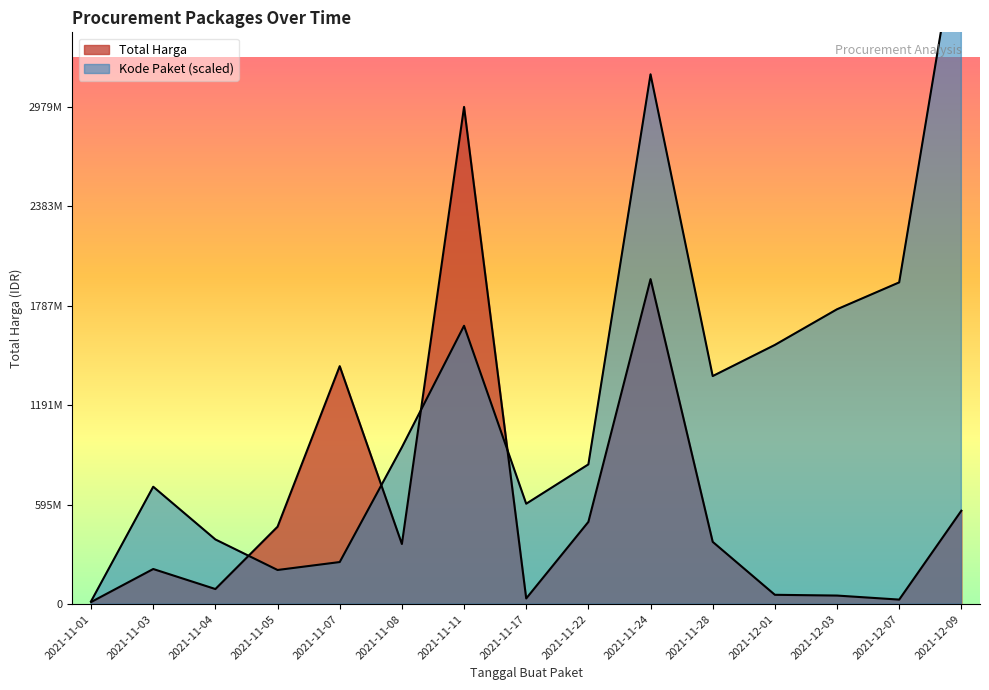

The value of Total Harga at 2021-11-04 is 90672075. True or false?

True